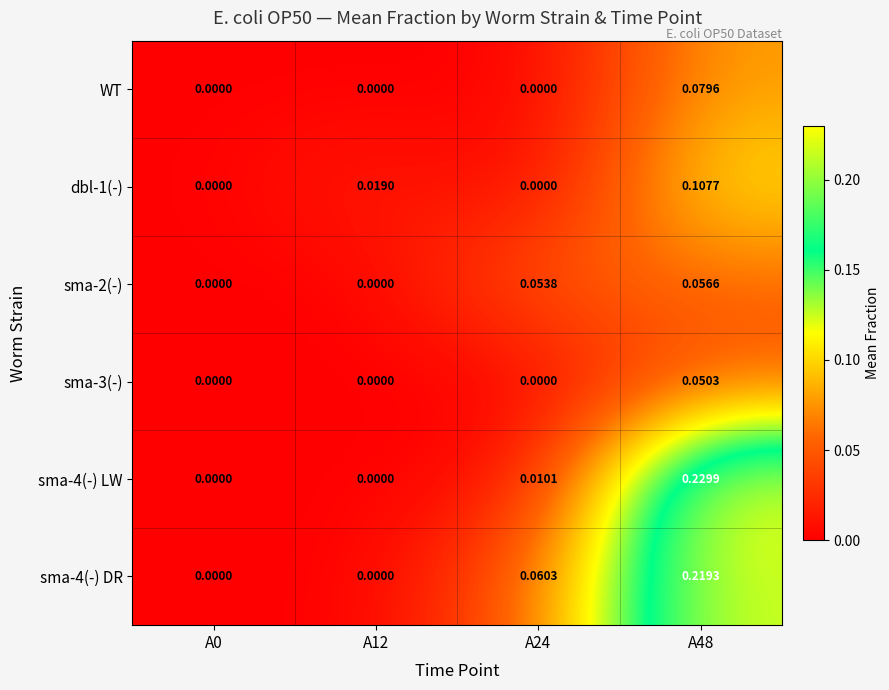

Reading left to right, transcribe all the data shown in this chart.

WT: A0=0.0	A12=0.0	A24=0.0	A48=0.1
dbl-1(-): A0=0.0	A12=0.0	A24=0.0	A48=0.1
sma-2(-): A0=0.0	A12=0.0	A24=0.1	A48=0.1
sma-3(-): A0=0.0	A12=0.0	A24=0.0	A48=0.1
sma-4(-) LW: A0=0.0	A12=0.0	A24=0.0	A48=0.2
sma-4(-) DR: A0=0.0	A12=0.0	A24=0.1	A48=0.2